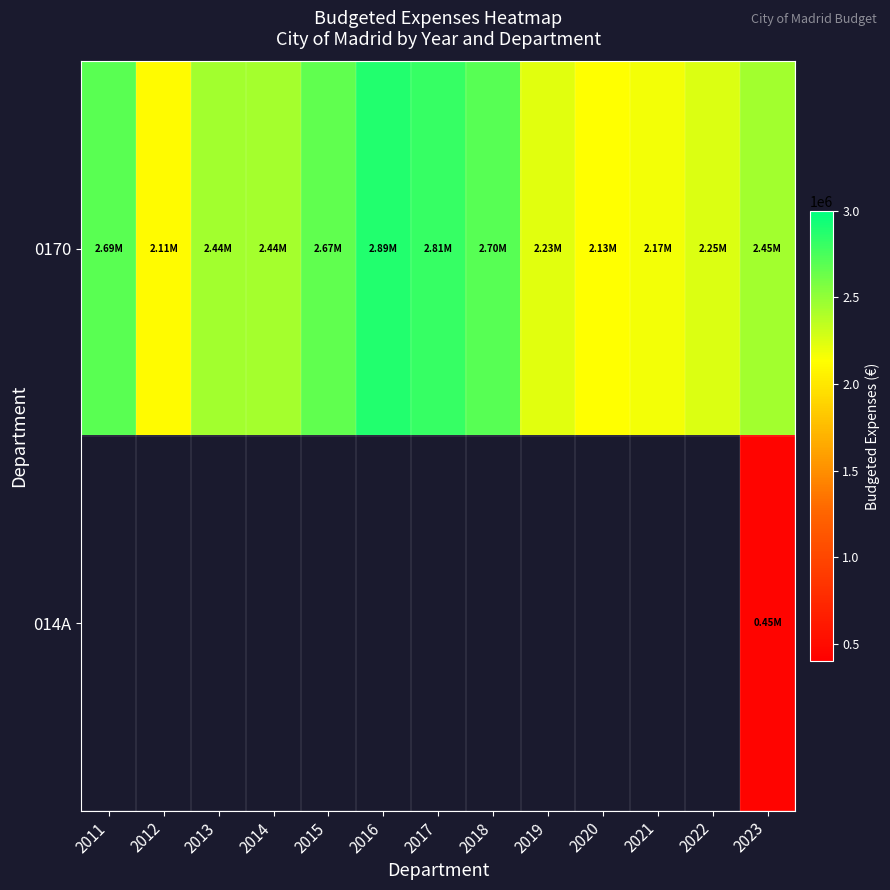

Count the number of data series in this chart.

2